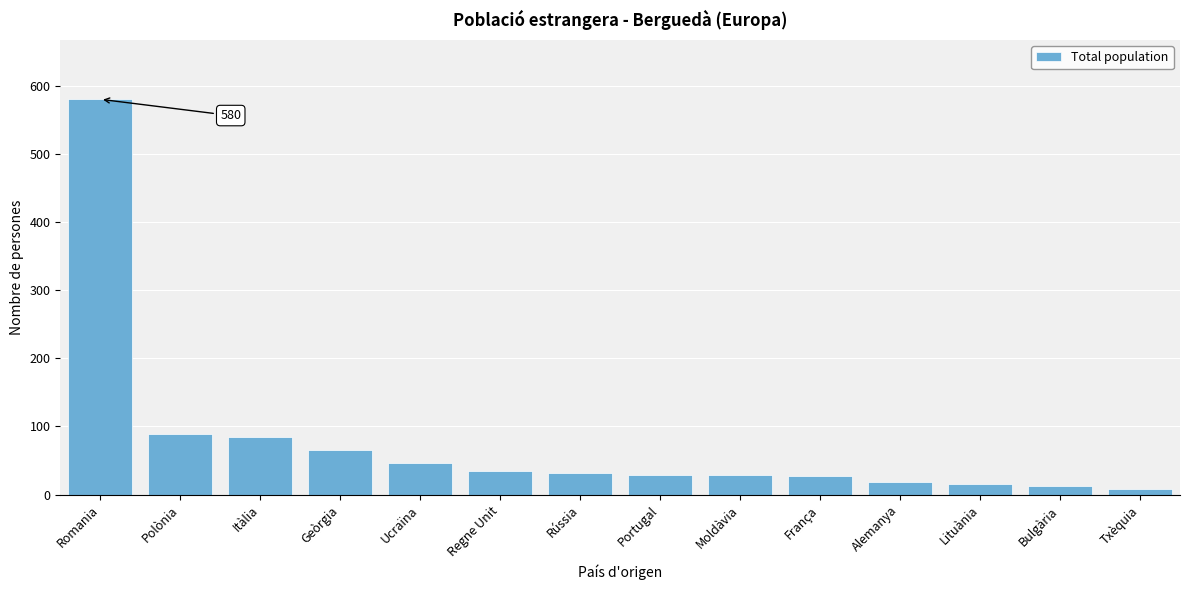

What is the difference between the maximum and minimum values?

572